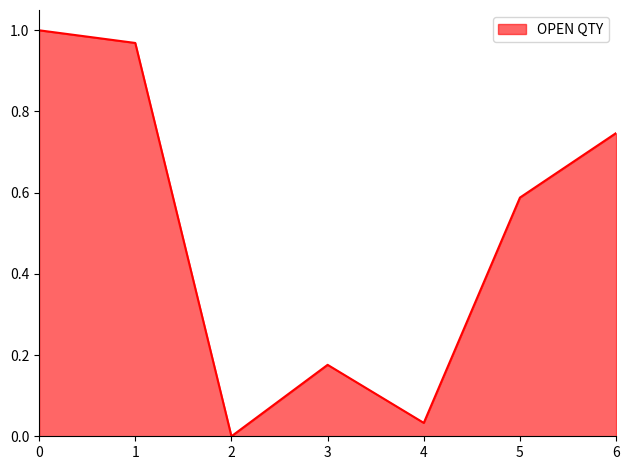

The value at 4 is 0.0. True or false?

True